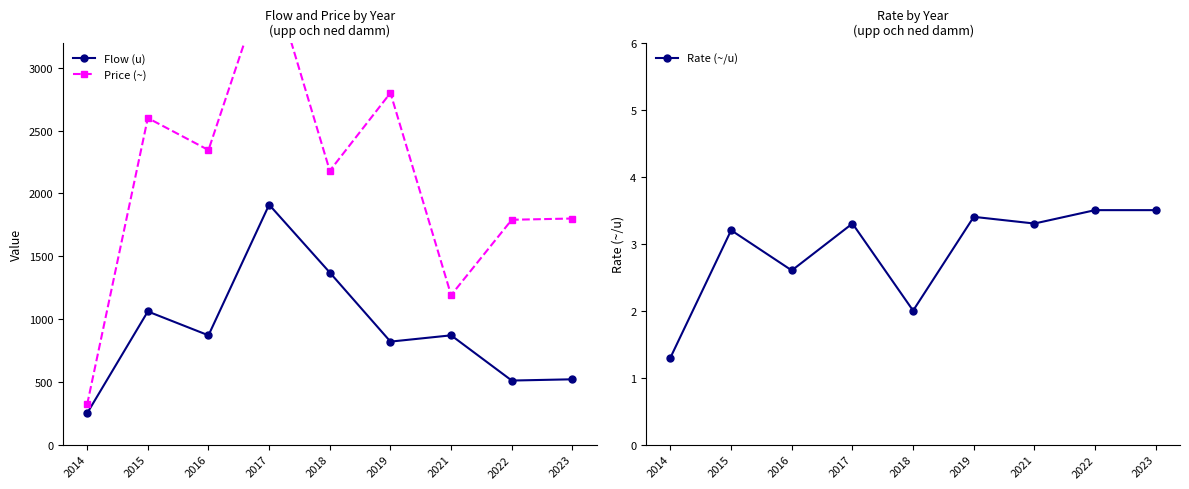

What value does the Price (~) series have at 2019?

2800.0